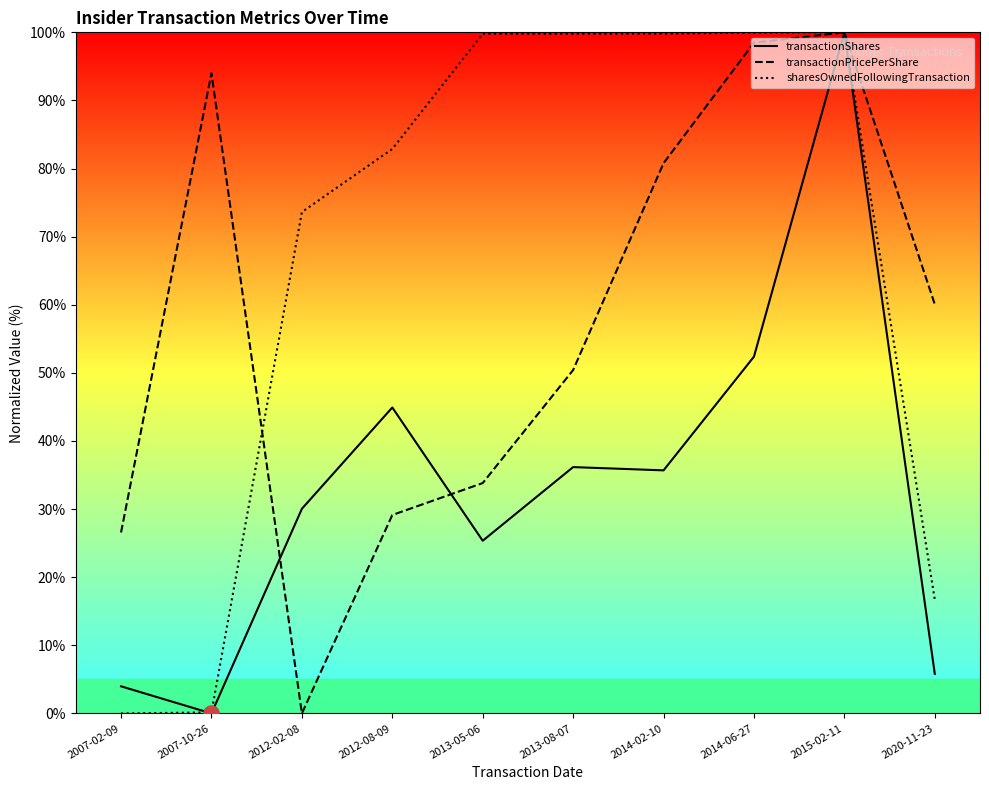

Which series contains the highest Y value?

transactionShares